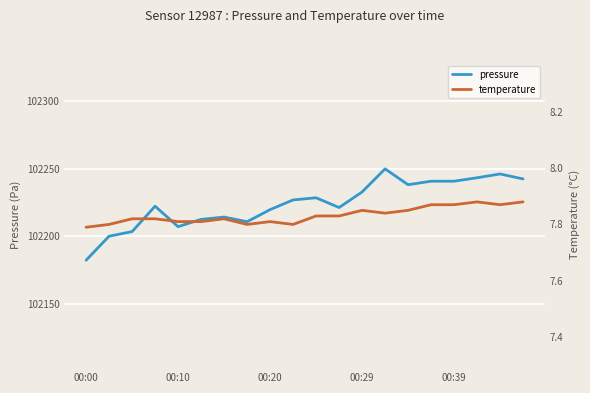

The value of temperature at 14 is 7.8. True or false?

True